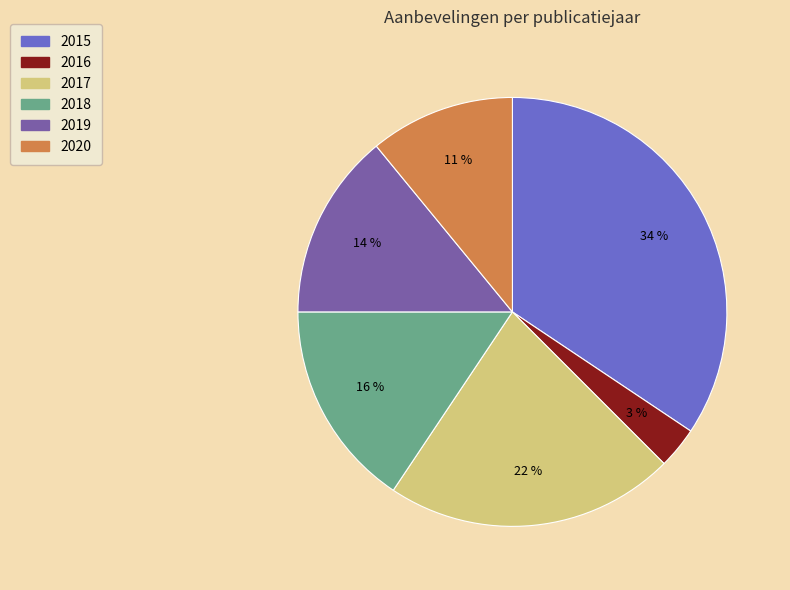

Is there any slice that represents more than half of the pie?

No